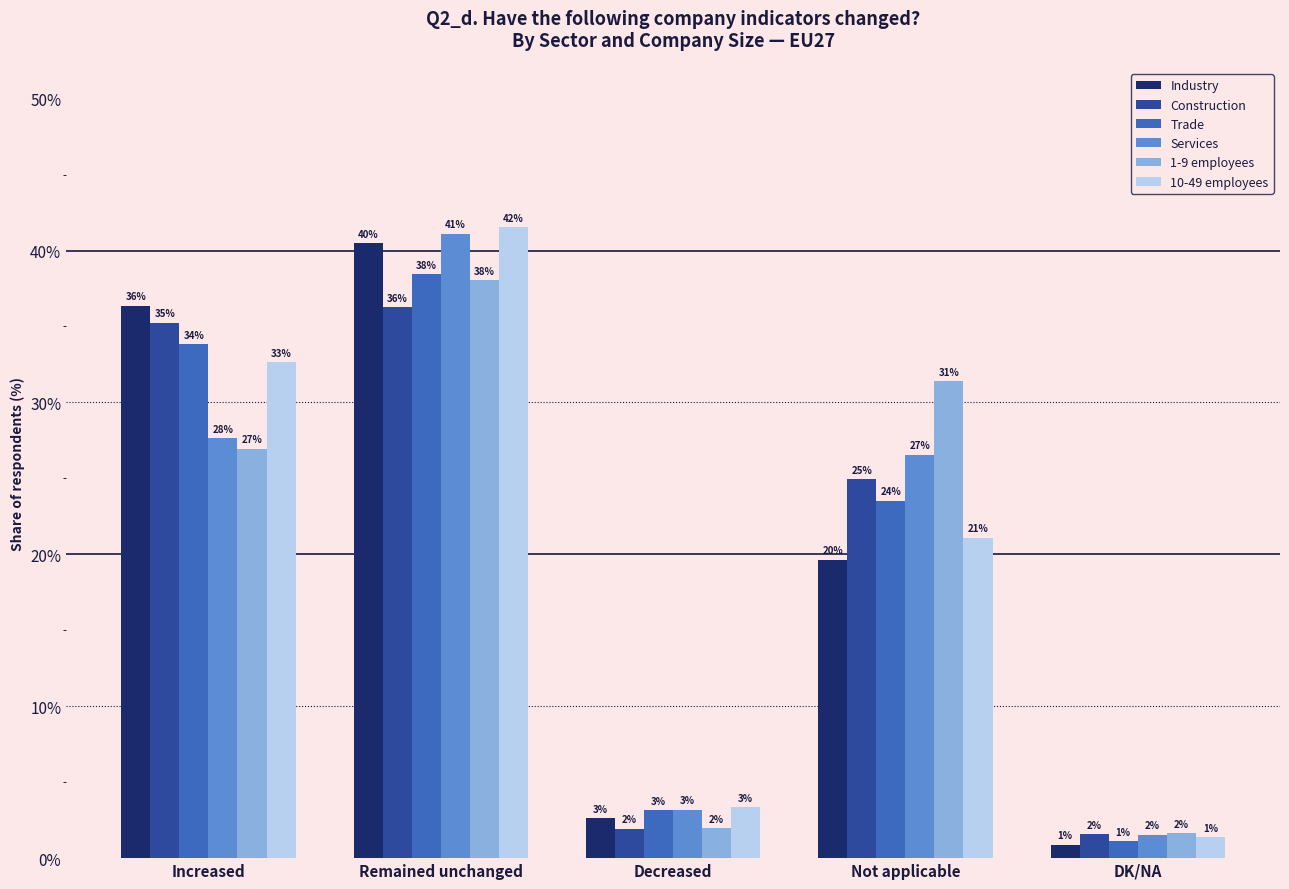

Reading left to right, transcribe all the data shown in this chart.

Industry: Increased=0.4	Remained unchanged=0.4	Decreased=0.0	Not applicable=0.2	DK/NA=0.0
Construction: Increased=0.4	Remained unchanged=0.4	Decreased=0.0	Not applicable=0.2	DK/NA=0.0
Trade: Increased=0.3	Remained unchanged=0.4	Decreased=0.0	Not applicable=0.2	DK/NA=0.0
Services: Increased=0.3	Remained unchanged=0.4	Decreased=0.0	Not applicable=0.3	DK/NA=0.0
1-9 employees: Increased=0.3	Remained unchanged=0.4	Decreased=0.0	Not applicable=0.3	DK/NA=0.0
10-49 employees: Increased=0.3	Remained unchanged=0.4	Decreased=0.0	Not applicable=0.2	DK/NA=0.0